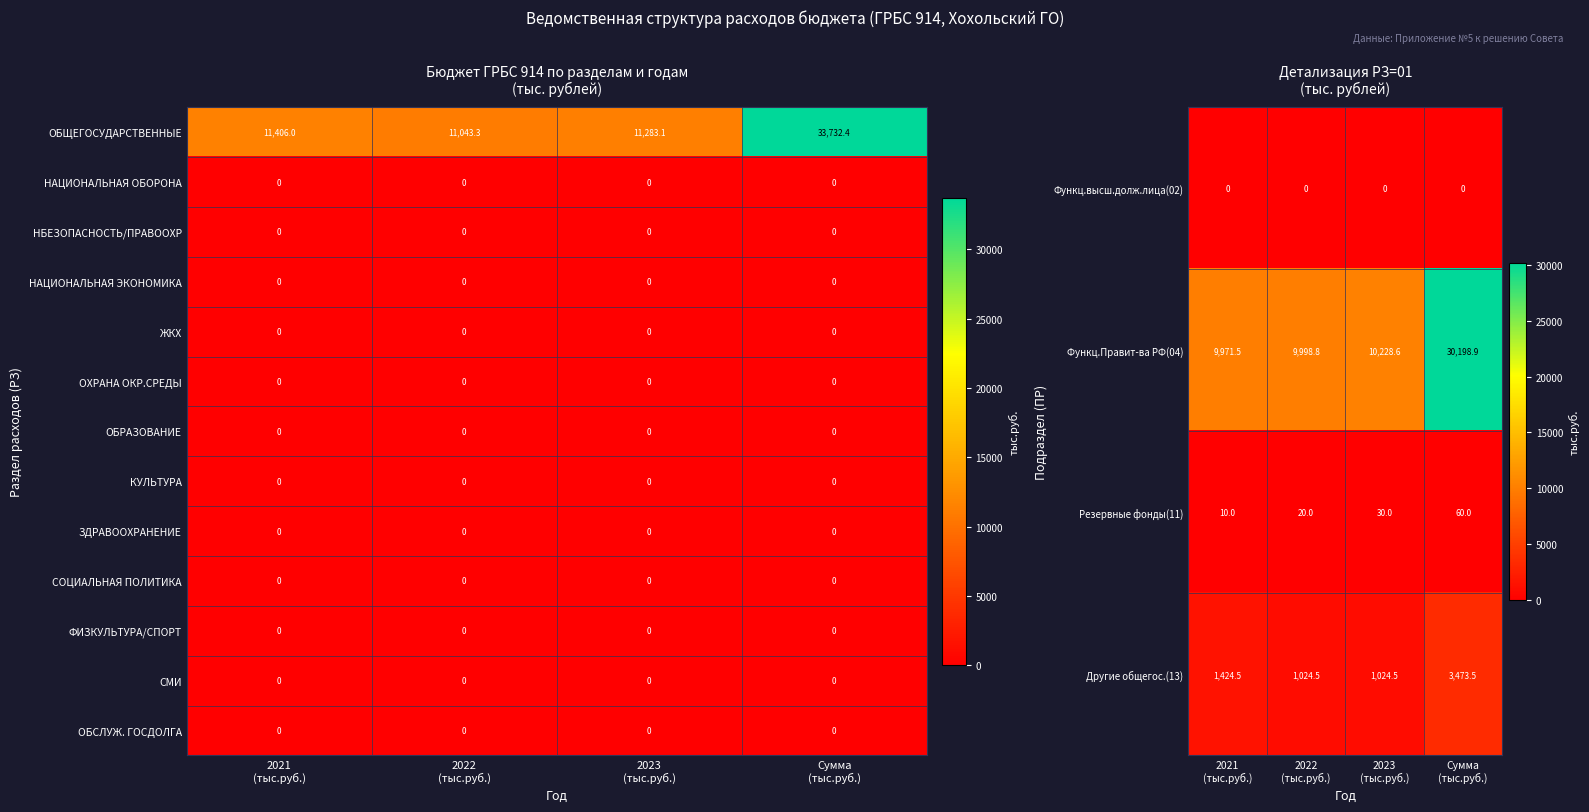

What is the lowest value of the Другие общегос.(13) series?

1024.5